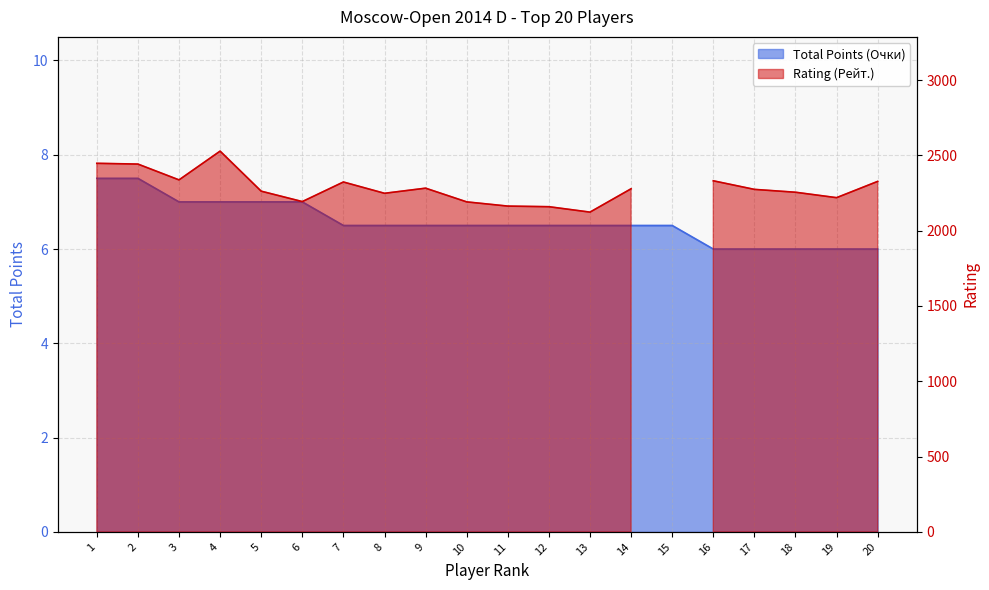

Reading left to right, list all the values displayed in this chart.

7.5	7.5	7.0	7.0	7.0	7.0	6.5	6.5	6.5	6.5	6.5	6.5	6.5	6.5	6.5	6.0	6.0	6.0	6.0	6.0